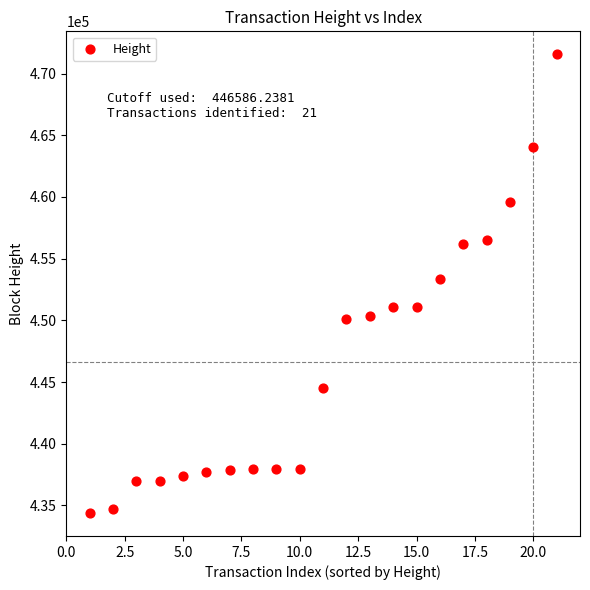

What is the range of X values (max minus min)?

20